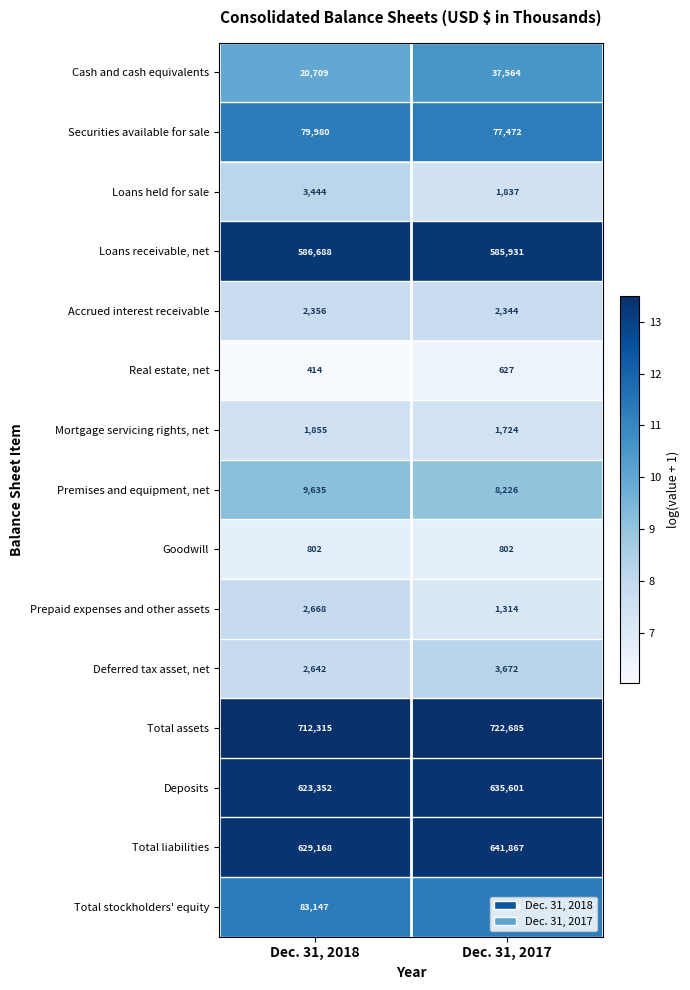

Which category has the lowest value across all series?

Dec. 31, 2018